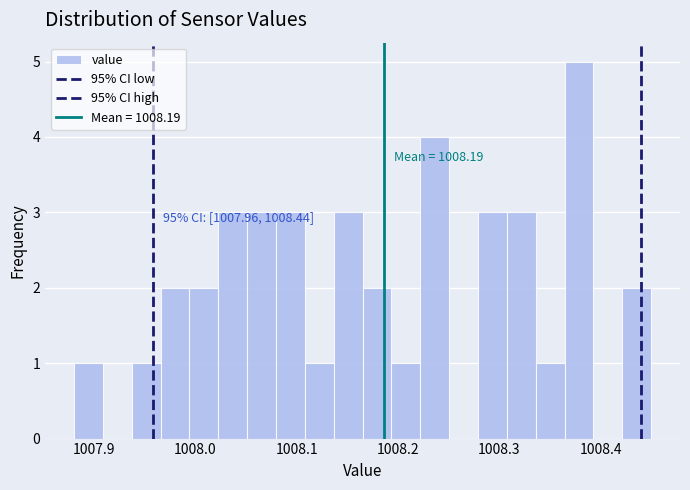

Around what value on the x-axis is the tallest bar? Give the approximate position of its centre, as read against the axis.

1008.38